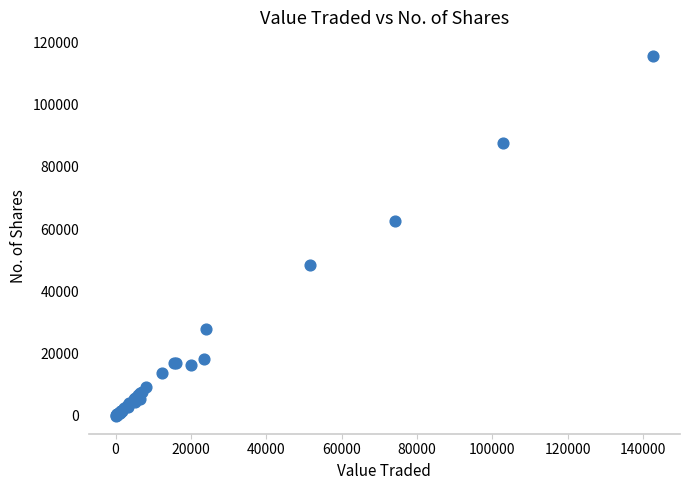

What Y value in the scatter plot is closest to 57829?

62591